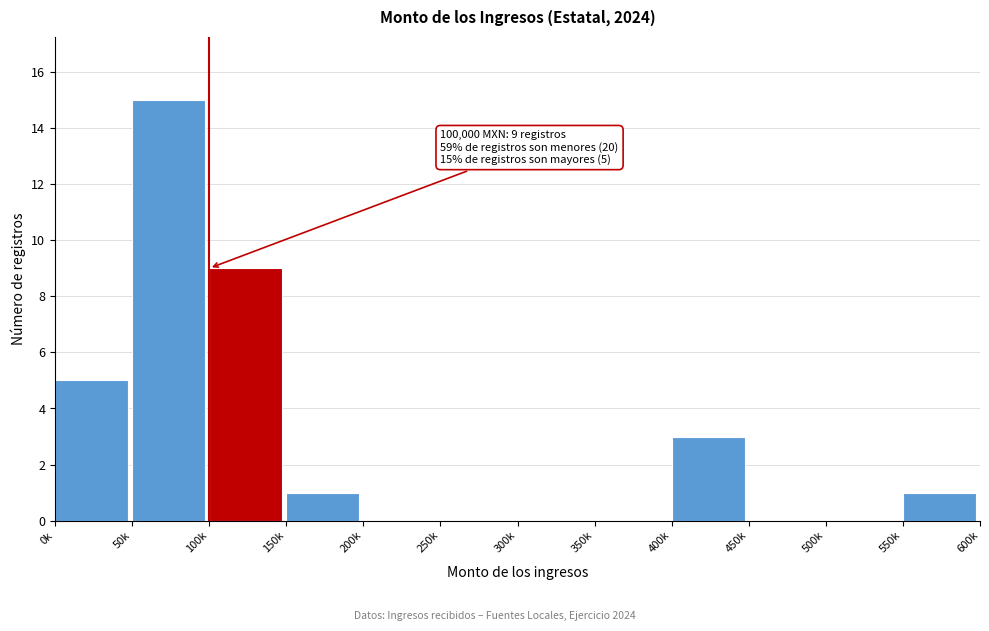

Reading left to right, what are all the values shown in this chart?

0k=5	50k=15	100k=9	150k=1	200k=0	250k=0	300k=0	350k=0	400k=3	450k=0	500k=0	550k=1